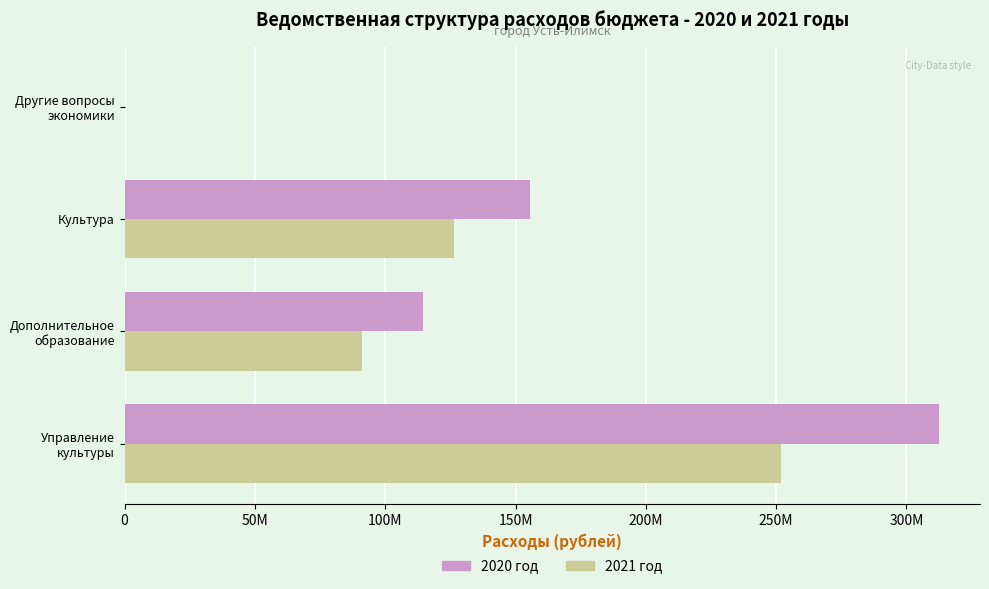

What are all the series names shown in the legend?

2020 год, 2021 год